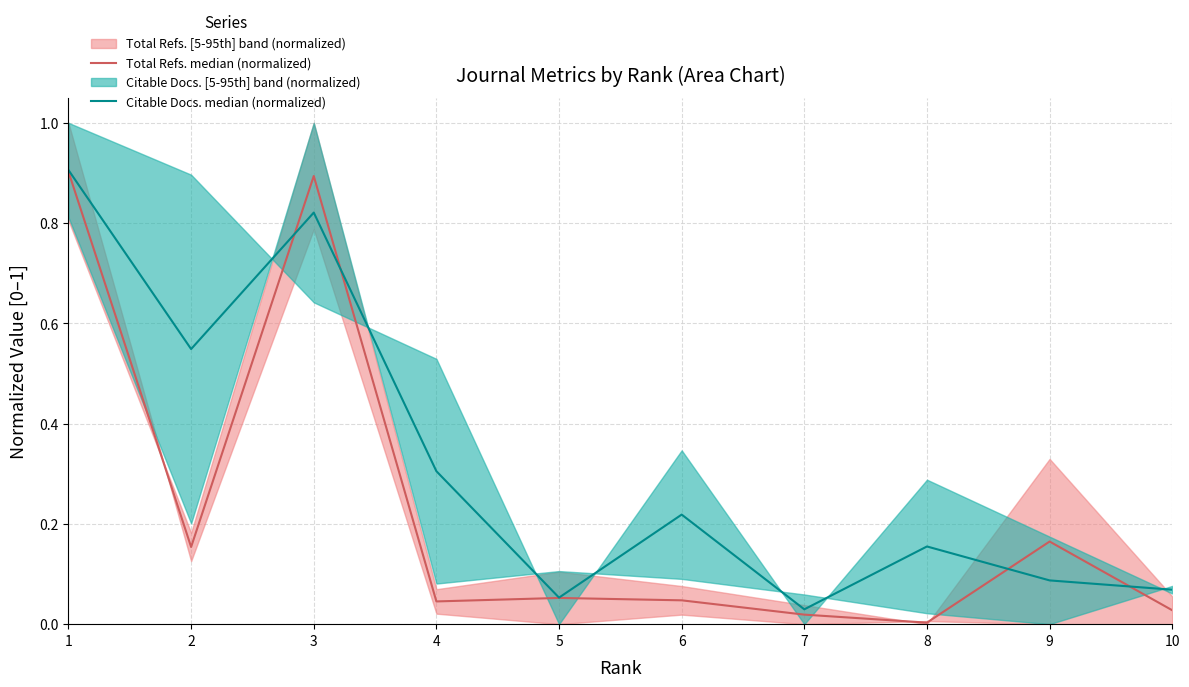

List the series in order of their overall mean, highest first.

Citable Docs. median (normalized), Total Refs. median (normalized)